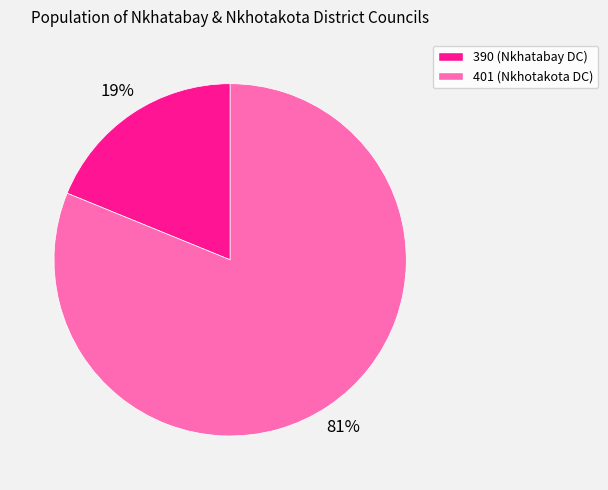

How many segments does this pie chart have?

2